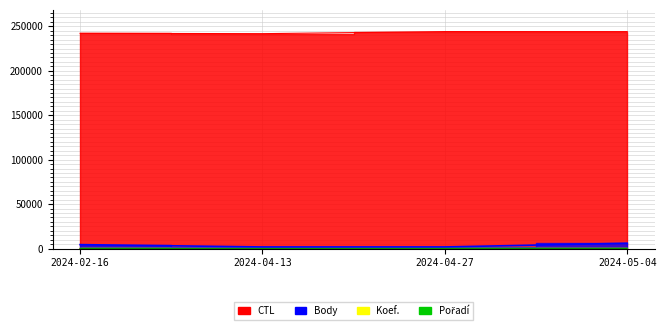

True or false: Koef. and Body cross at least once.

False